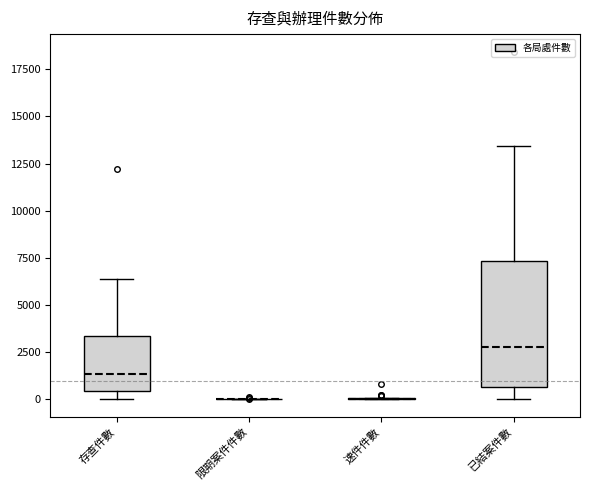

Reading left to right, read every box against the y-axis: the position of its median line, the range the box covers, and the ends of its whiskers. The values are not printed on the chart, so give them approximately, as read against the axis.

存查件數: median 1500, box 500 to 3500, whiskers 0 to 6500
限期案件件數: box collapsed to a line at 0, whiskers 0 to 0
速件件數: box collapsed to a line at 0, whiskers 0 to 0
已結案件數: median 3000, box 500 to 7500, whiskers 0 to 13500